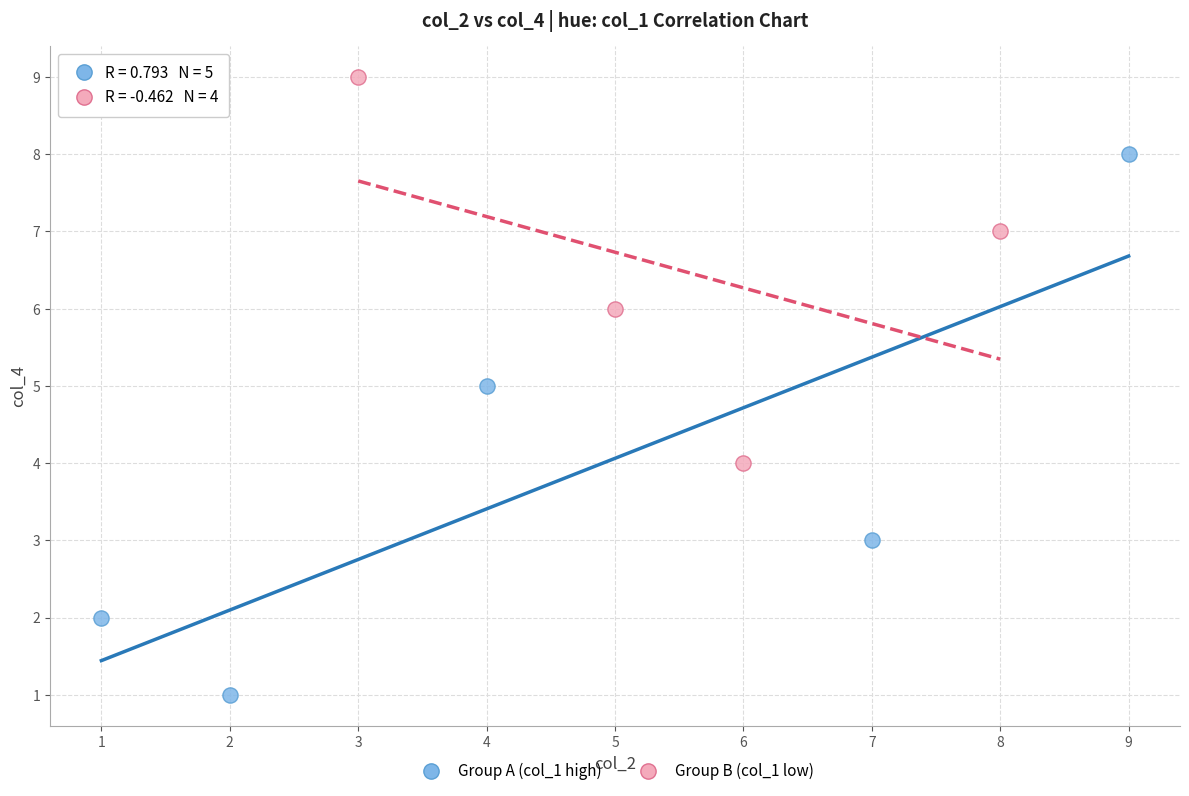

Which series has the largest Y range (max minus min)?

Group A (col_1 high)